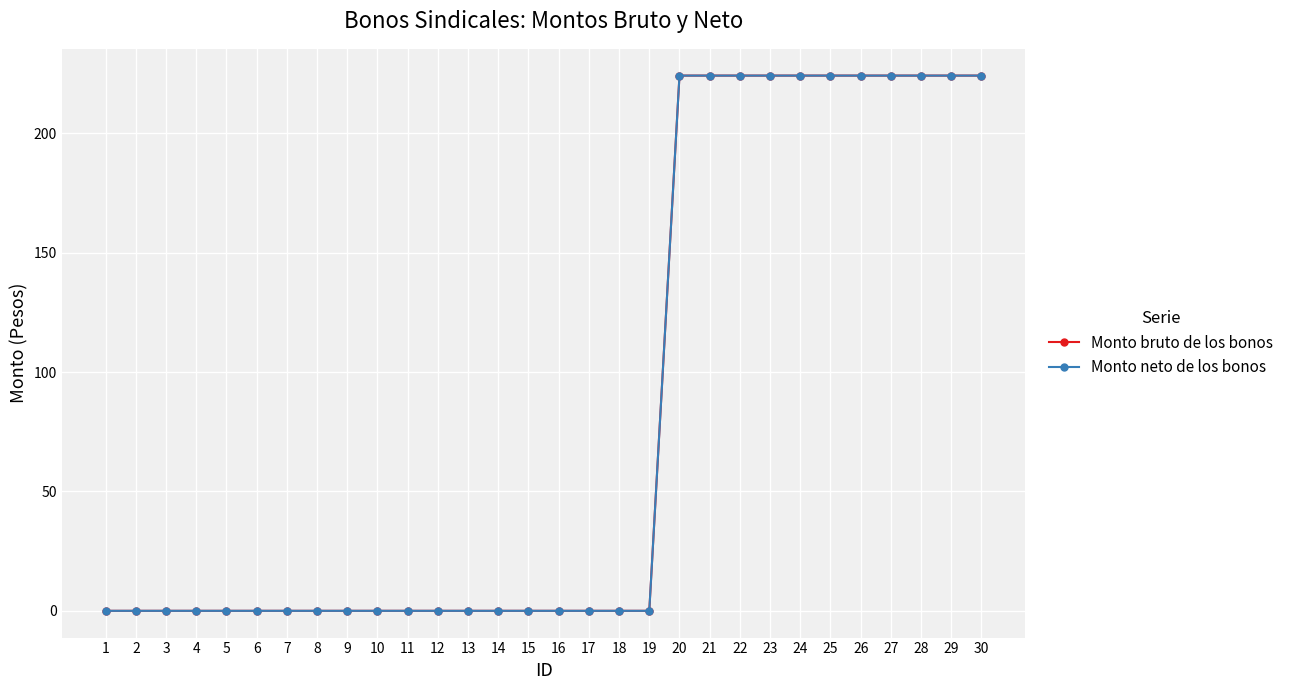

Is this an area chart (filled region under the line)?

No